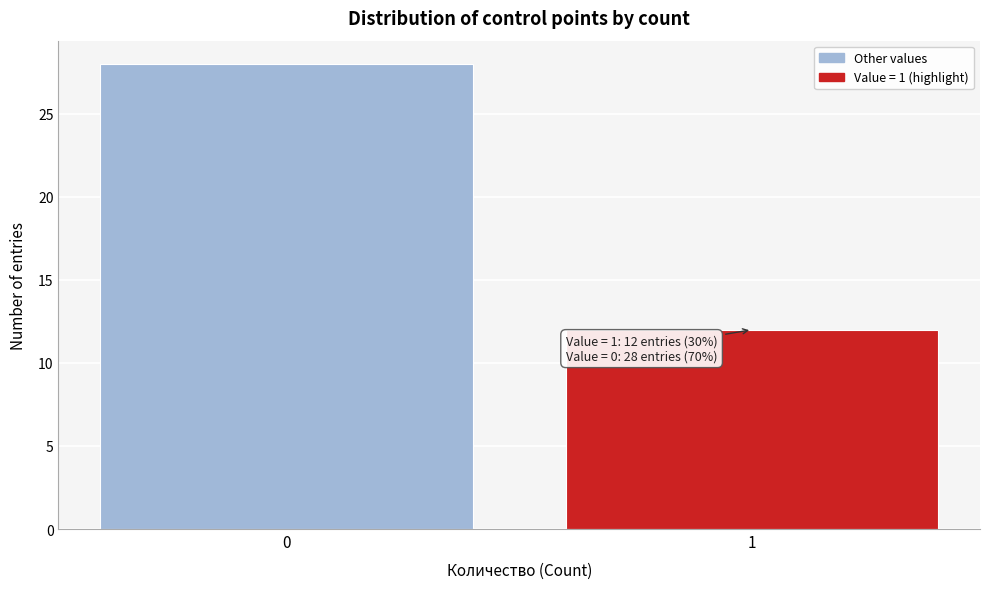

Reading right to left, list all the values displayed in this chart.

12	28